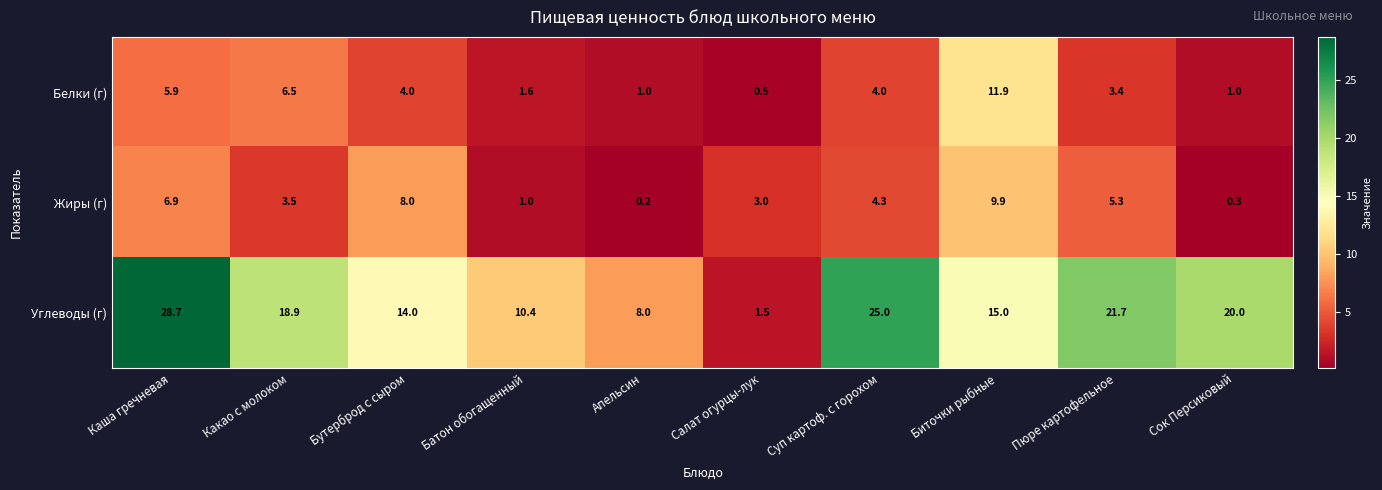

How many data points in Углеводы (г) are above 18?

5